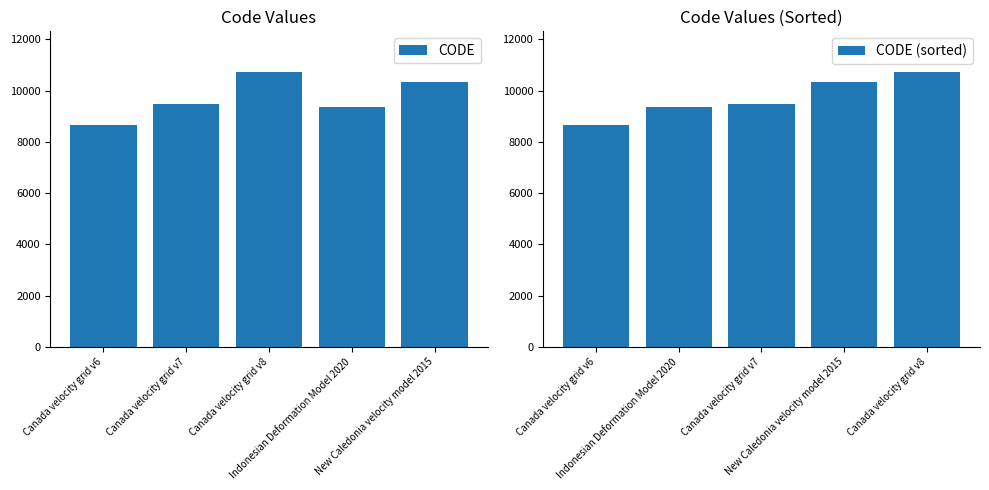

Which series has the largest total across all categories?

CODE